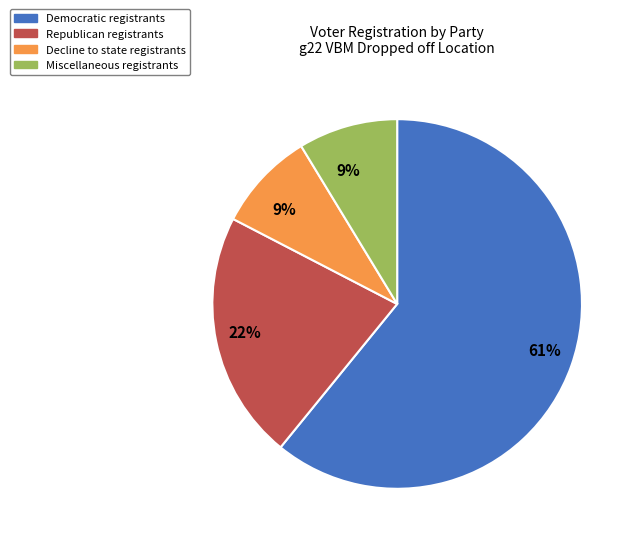

To the nearest percent, what is the average slice percentage?

25%